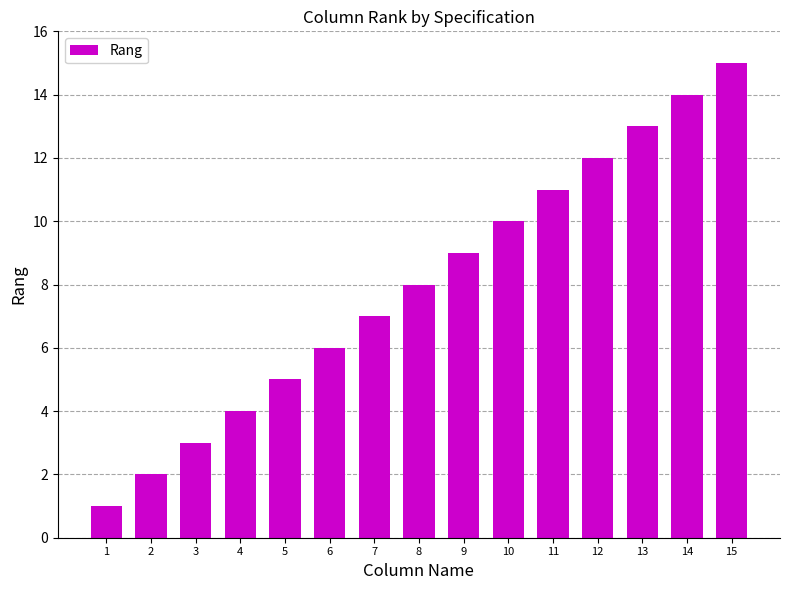

What value does the data have at 6?

6